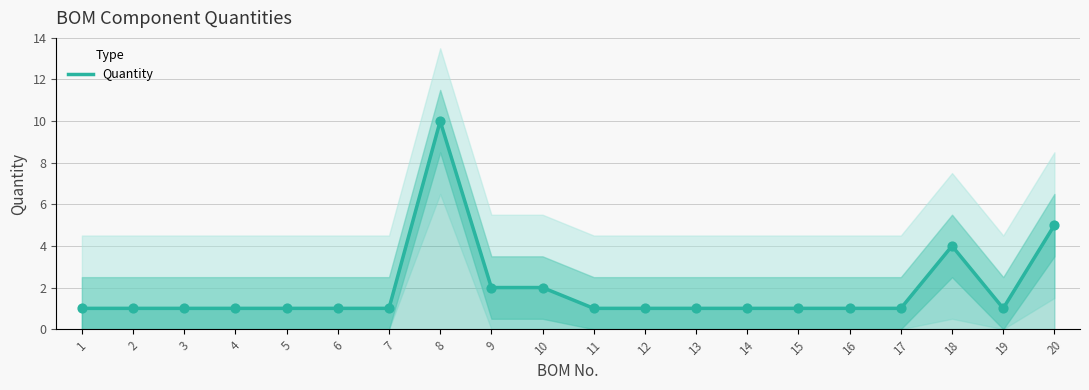

Approximately how many times larger is the value at 2 compared to 8?

0.1